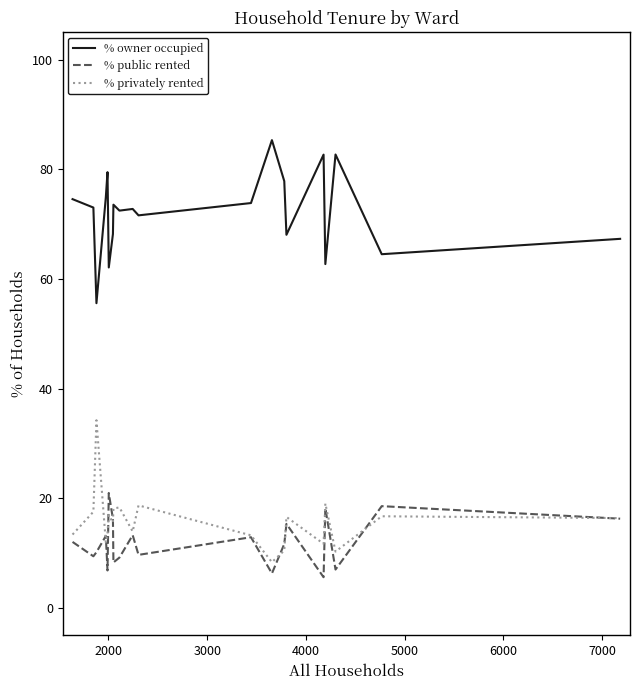

Which series has the largest total across all categories?

% owner occupied